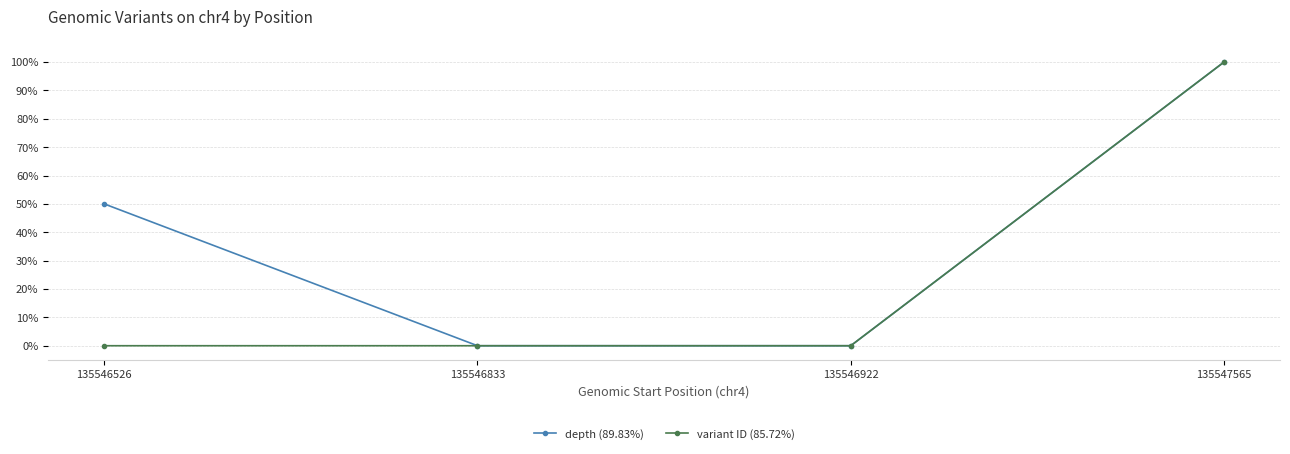

What is the highest value of the depth (89.83%) series?

100.0